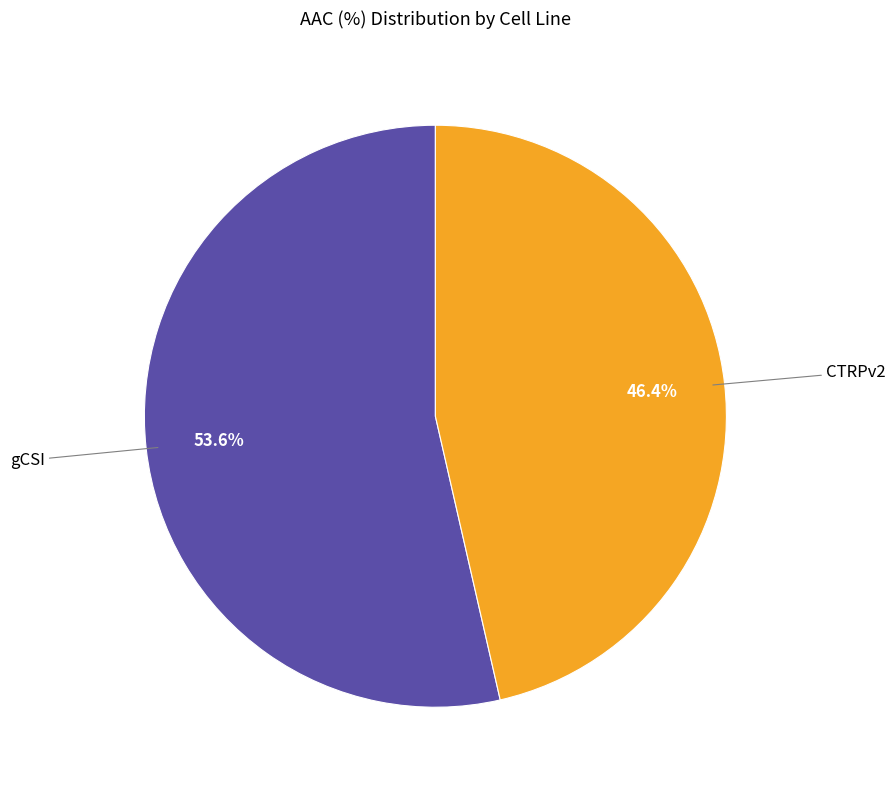

What is the ratio of the value at CTRPv2 to the value at gCSI?

0.9